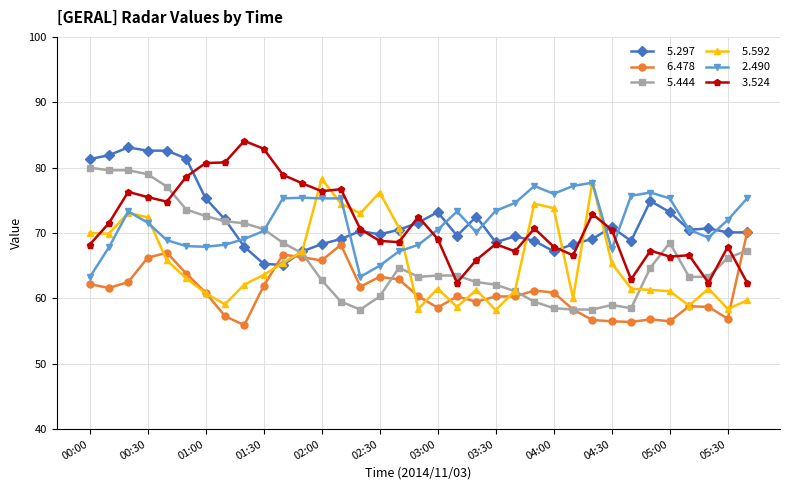

What is the smallest value displayed?

55.9